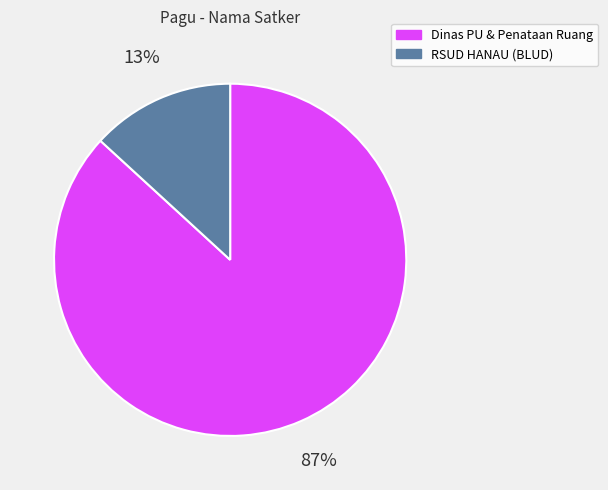

How many segments does this pie chart have?

2